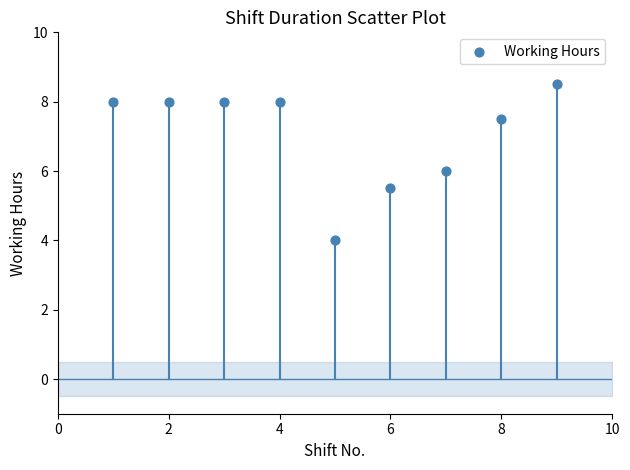

What is the range of X values (max minus min)?

8.0